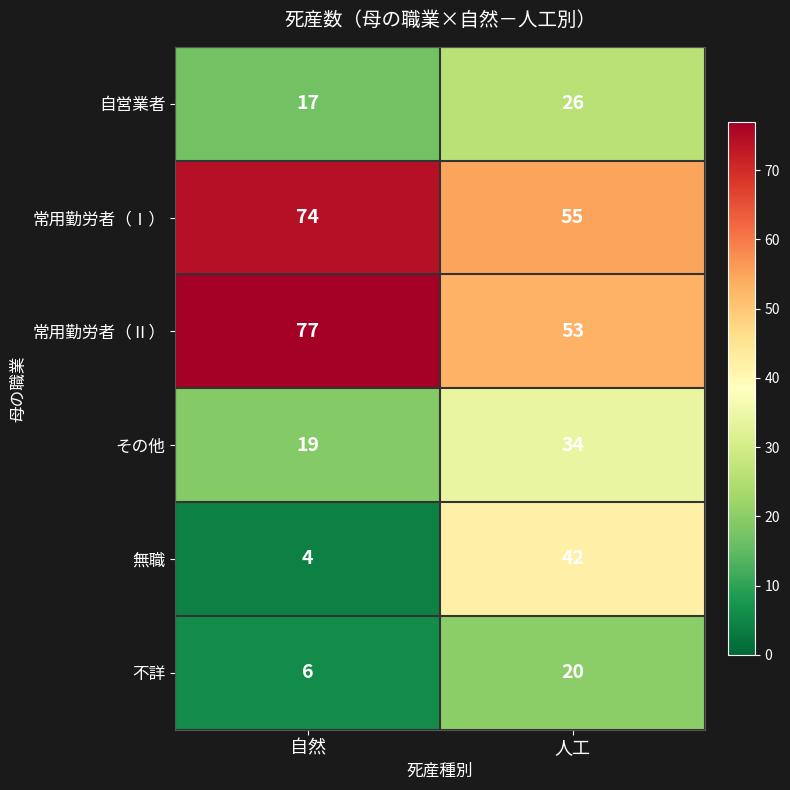

Which series has the largest range (max minus min)?

無職